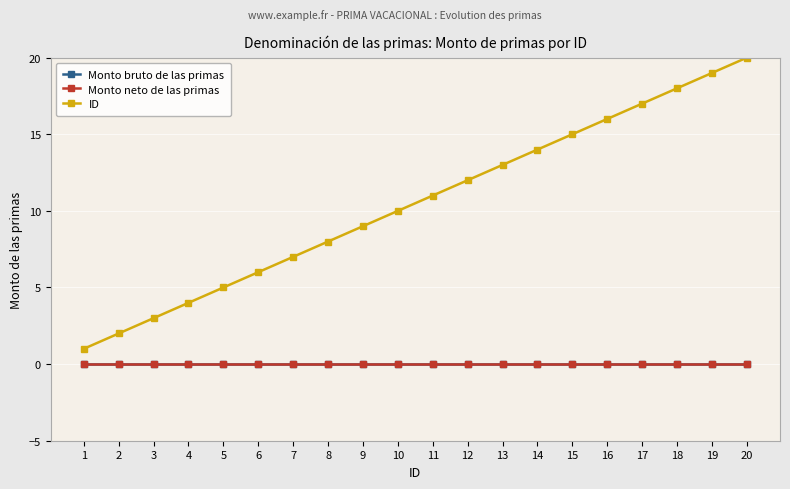

What is the total value across all series at 10?

10